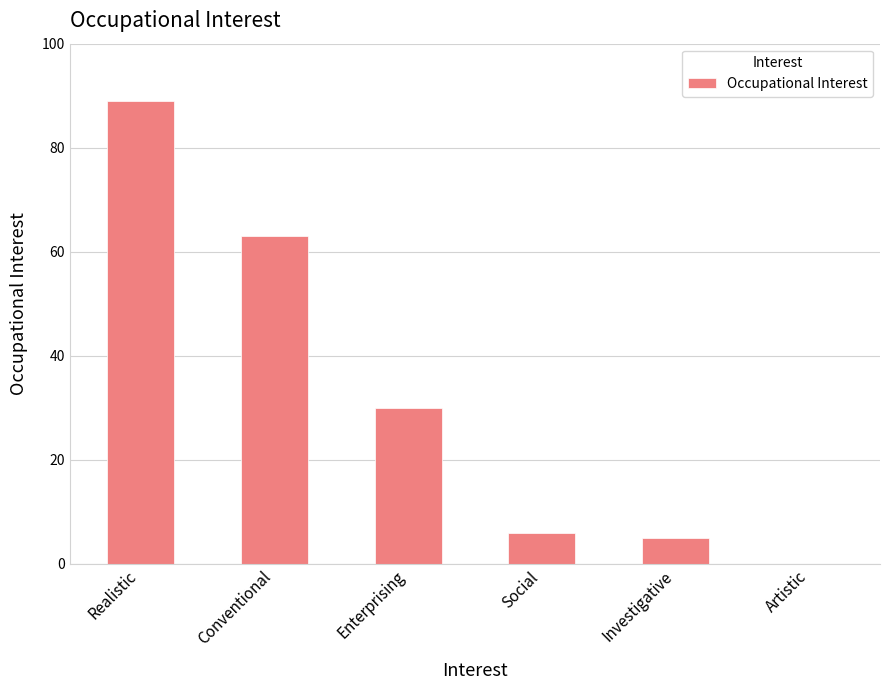

Where is the data nearest to the value 44?

Enterprising